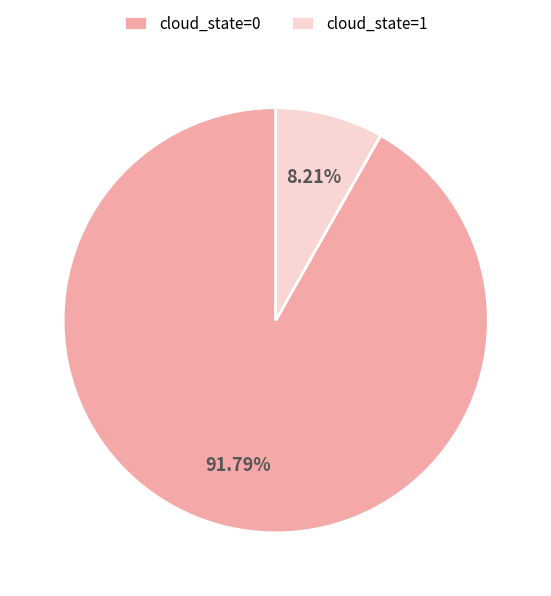

To the nearest percent, what is the combined percentage of cloud_state=1 and cloud_state=0?

100%